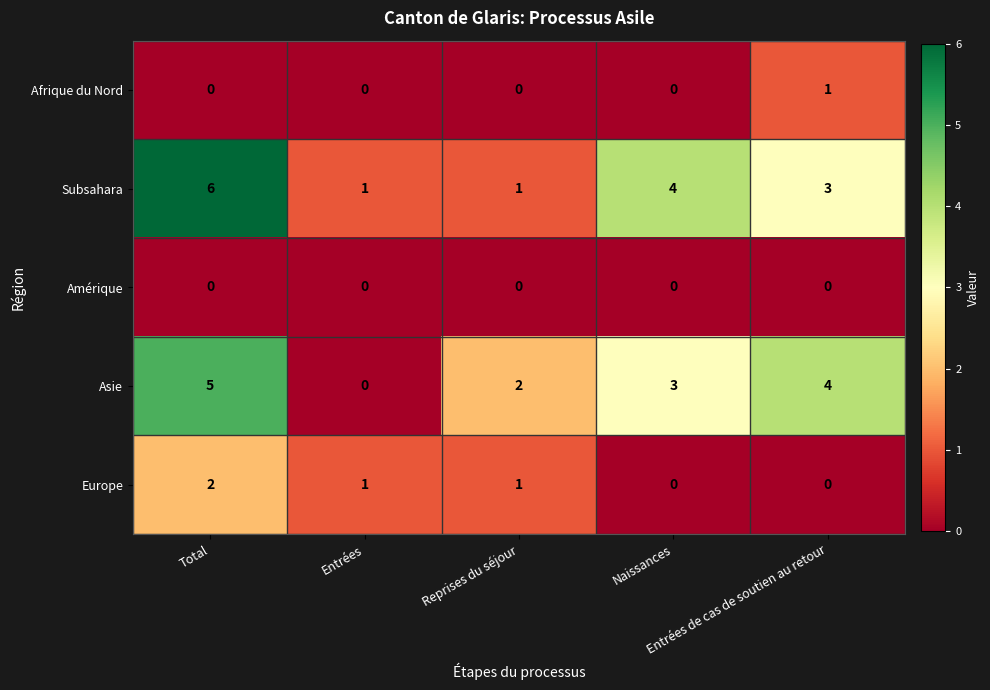

What is the greatest value displayed?

6